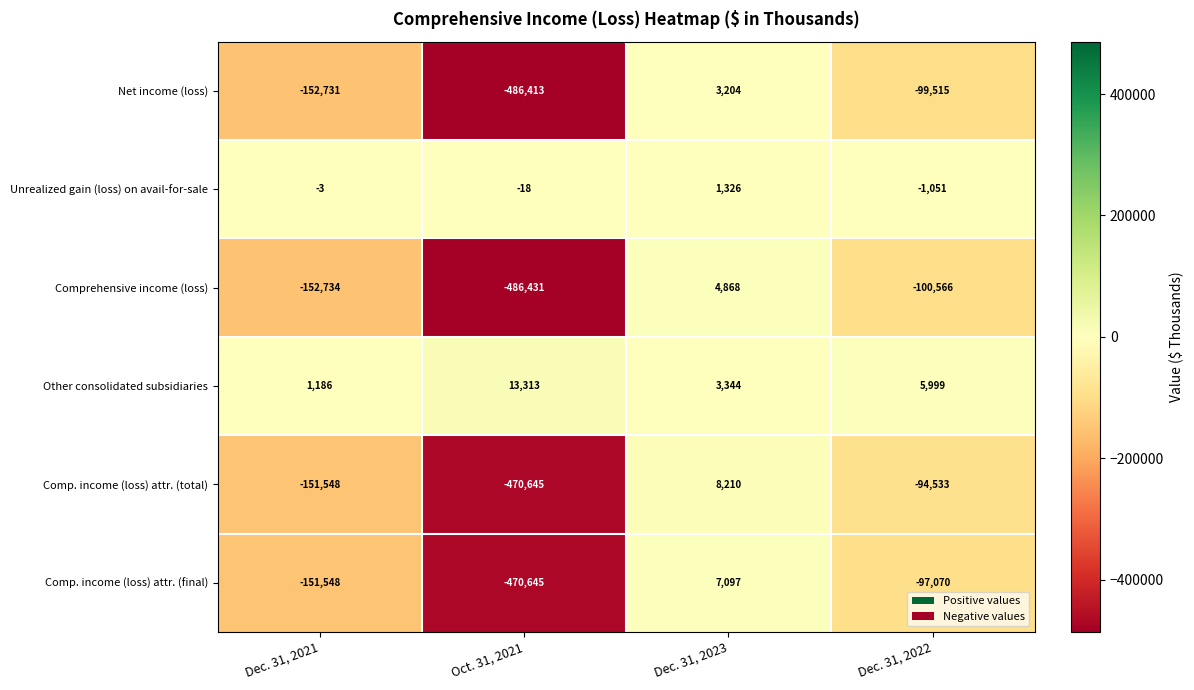

What is the sum of the Net income (loss) values at Dec. 31, 2023 and Dec. 31, 2022?

-96311